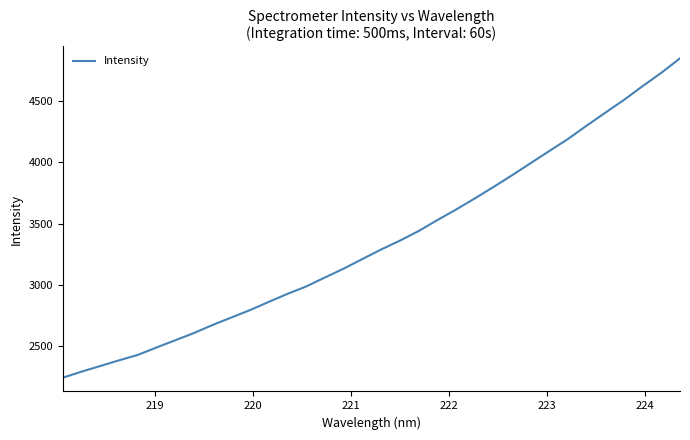

True or false: there are more than 1 points higher than both neighbors.

False